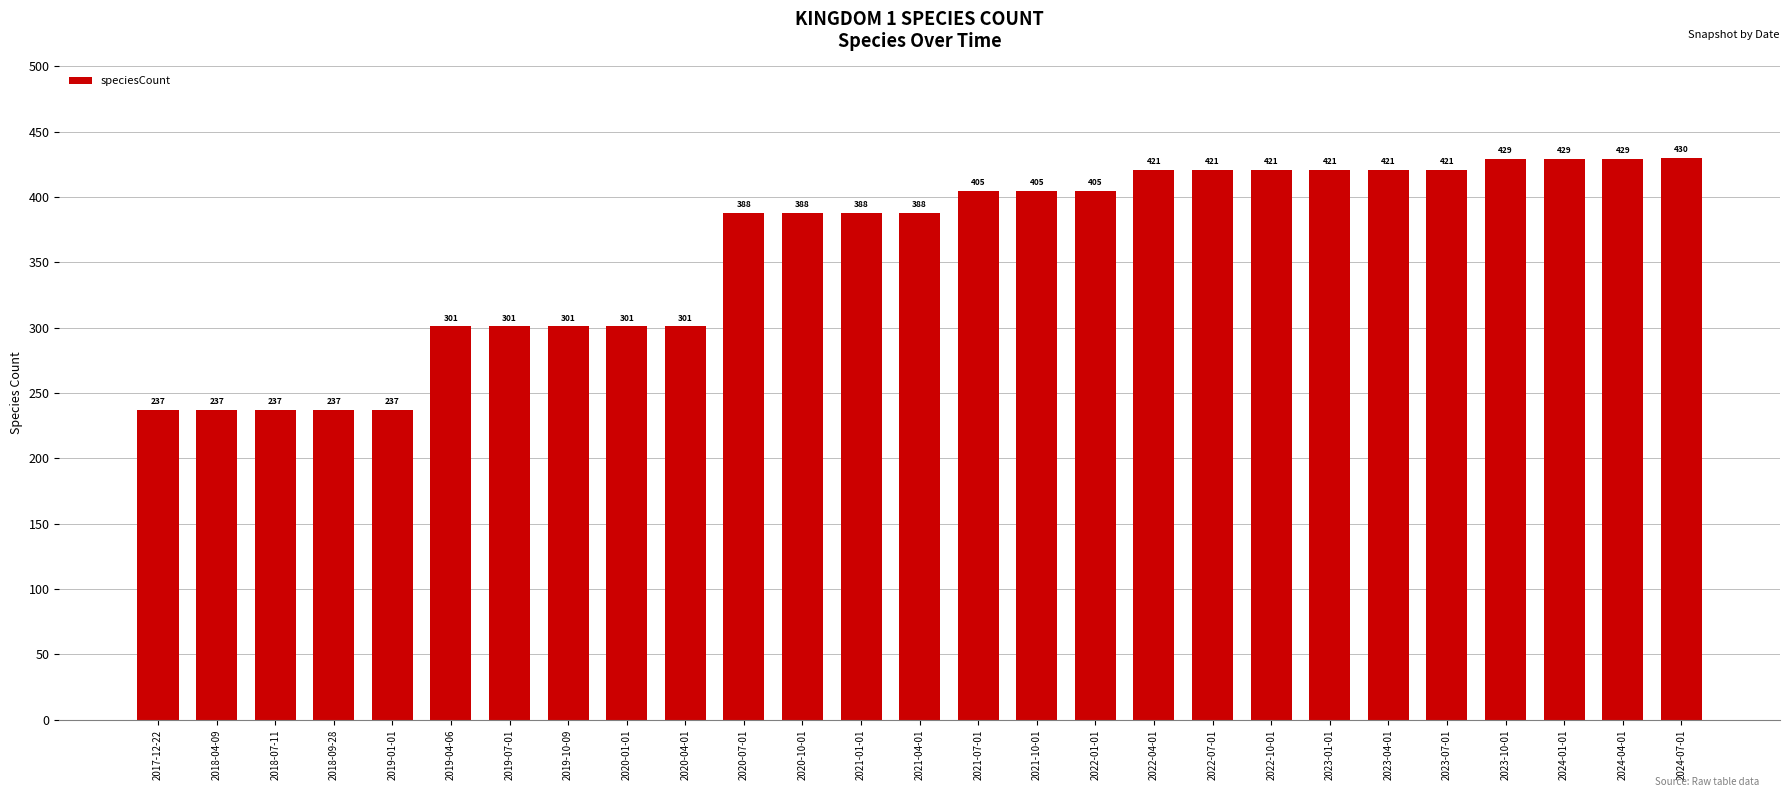

What is the ratio of the value at 2018-04-09 to the value at 2018-07-11?

1.0